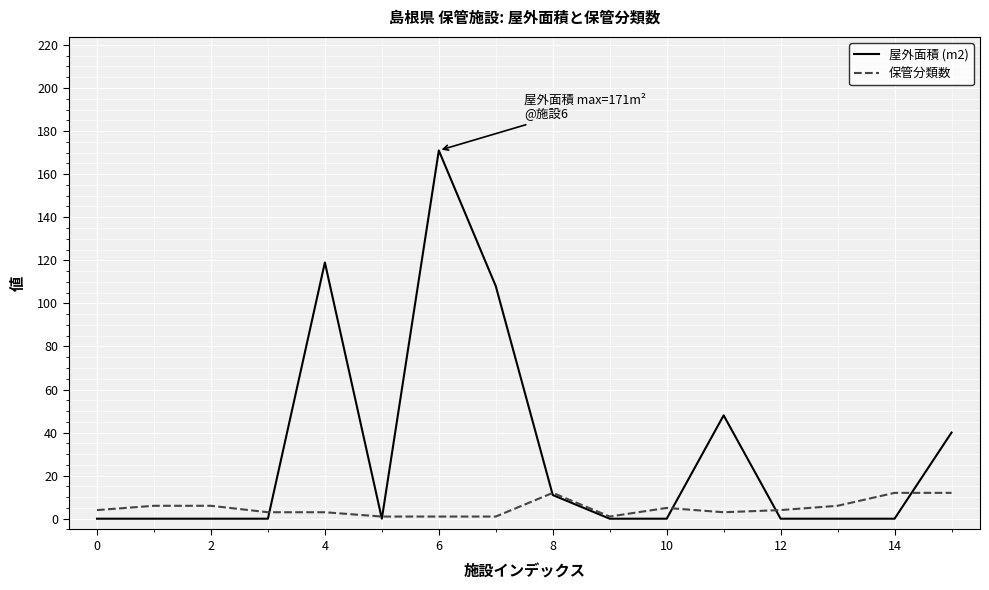

What is the maximum value shown in the chart?

171